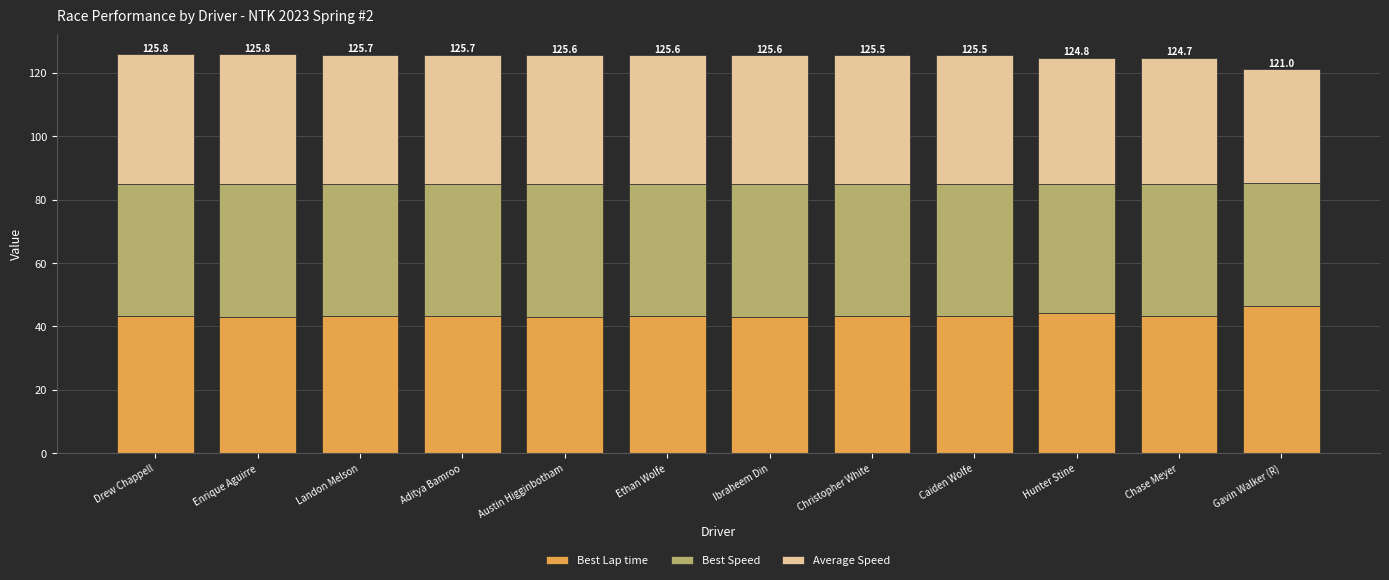

What is the approximate value of Best Lap time at Chase Meyer?

43.4